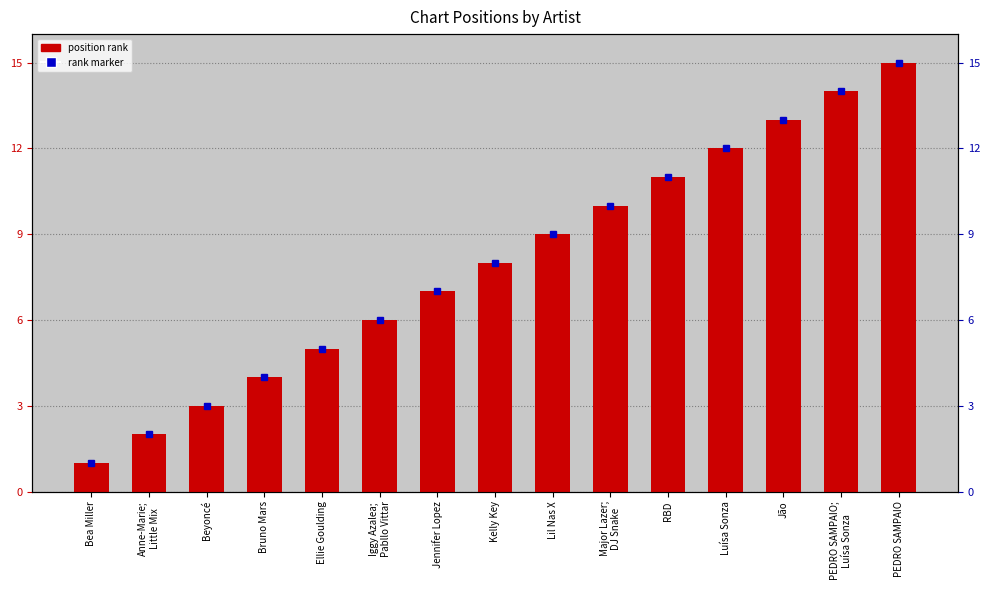

What is the value of the 7th bar from the left?

7